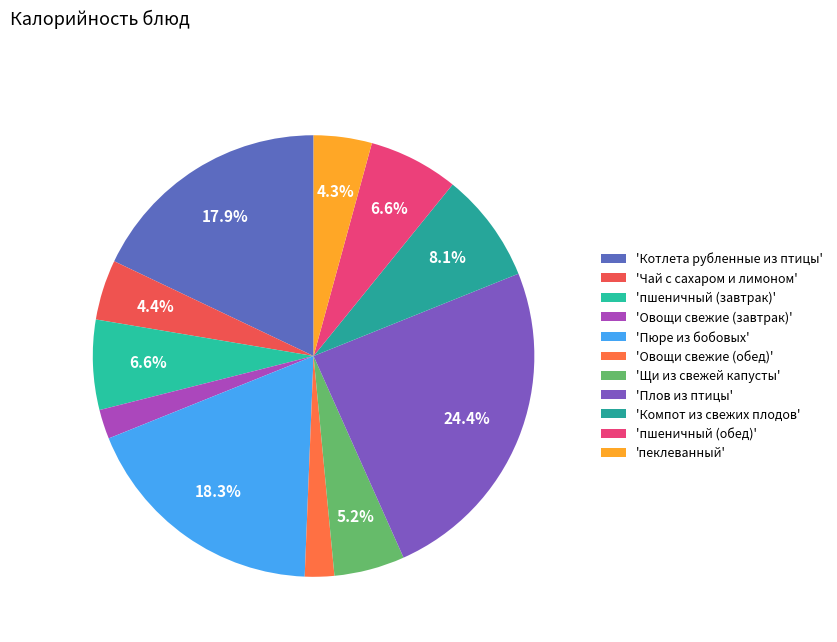

How many slices are in this pie chart?

11